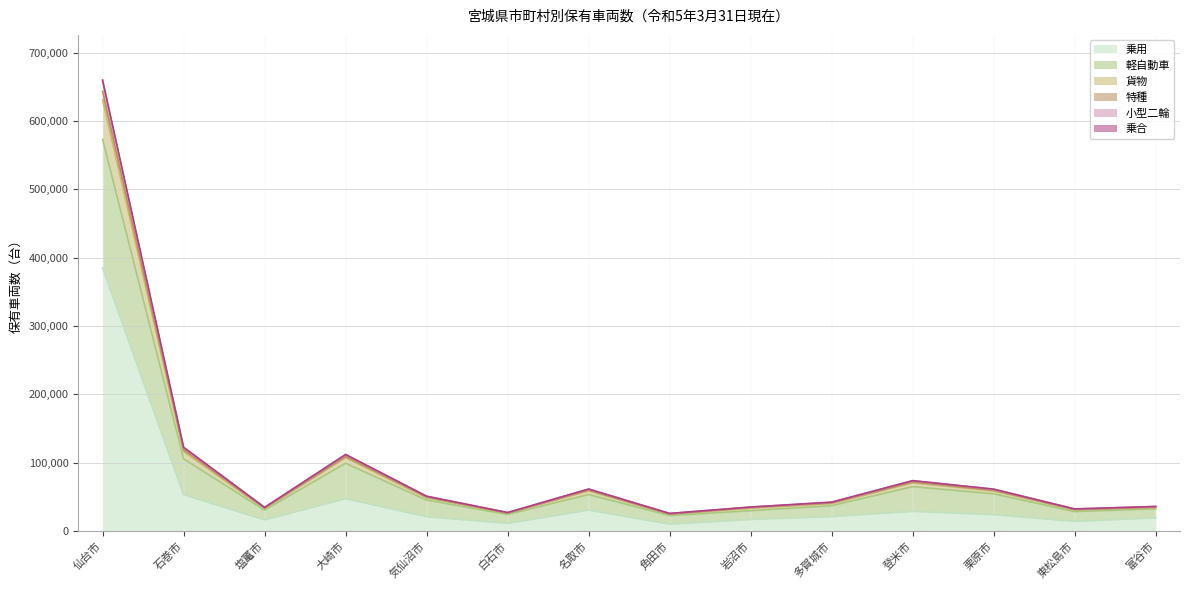

True or false: 貨物 and 軽自動車 intersect in this chart.

False